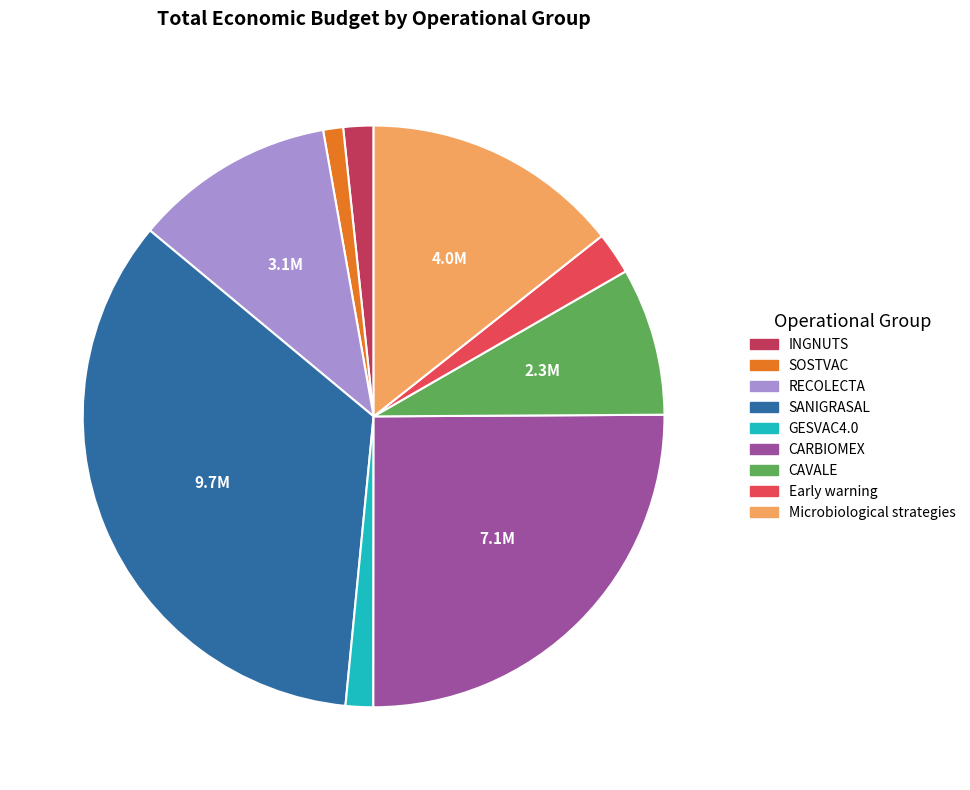

Count the number of slices in the pie.

9